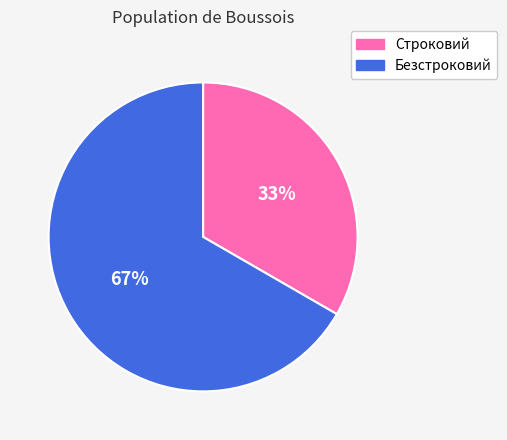

Which slice is the smallest?

Строковий